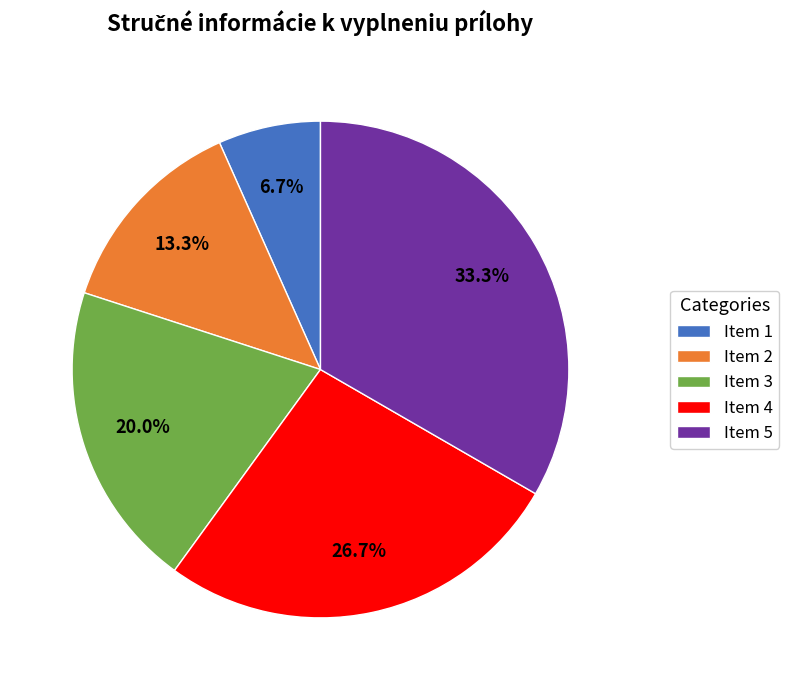

To the nearest percent, what is the average slice percentage?

20%